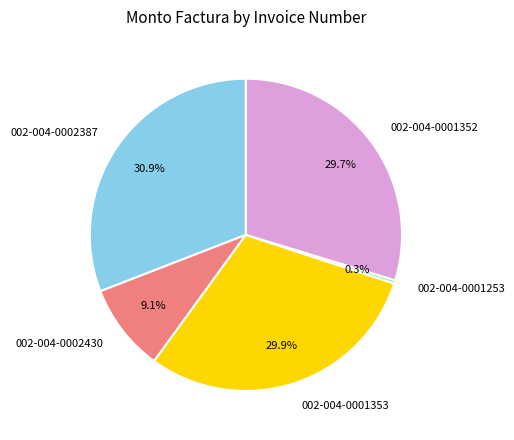

The 002-004-0002387 slice represents 31% of the pie. True or false?

True